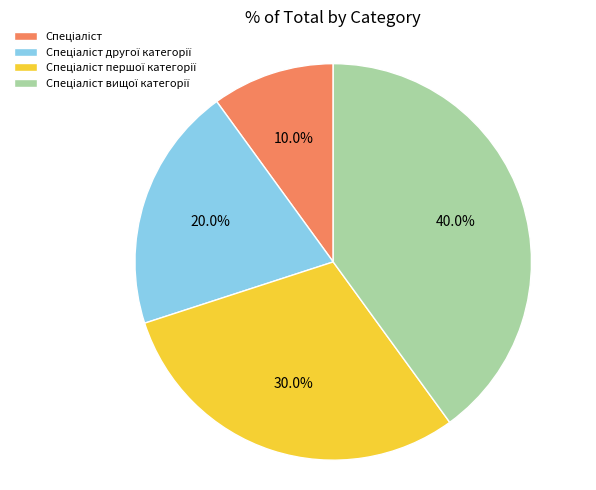

Is there a majority slice in this chart?

No